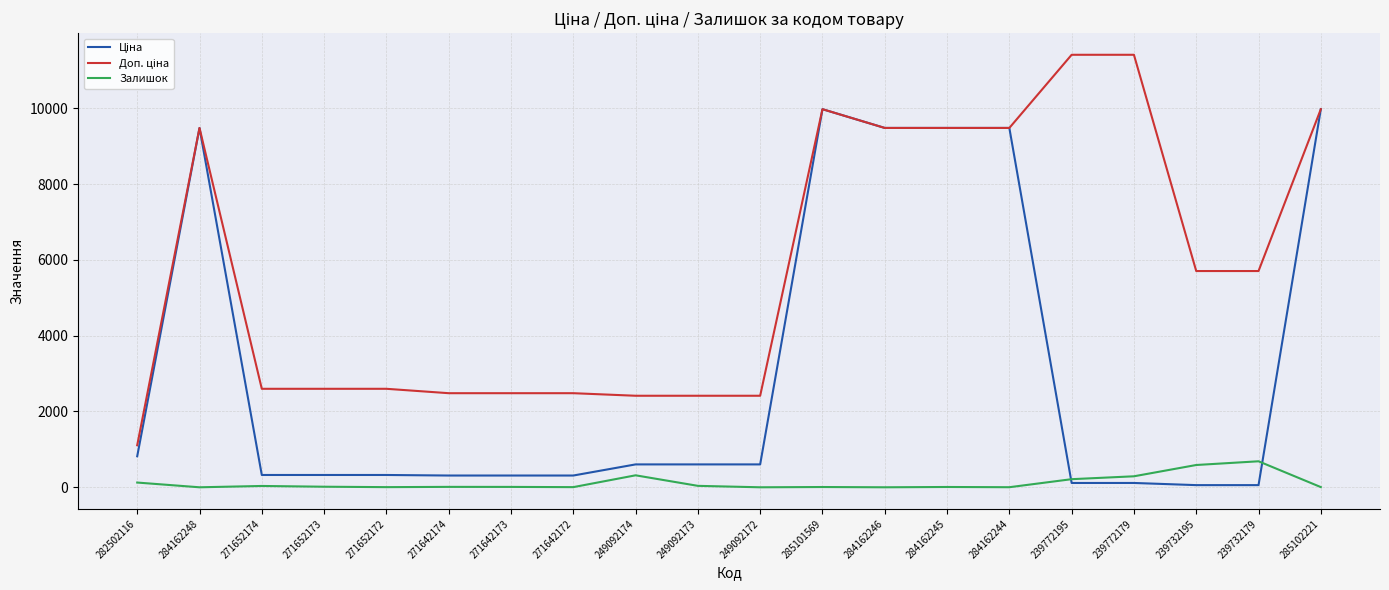

What is the greatest value displayed?

11410.0